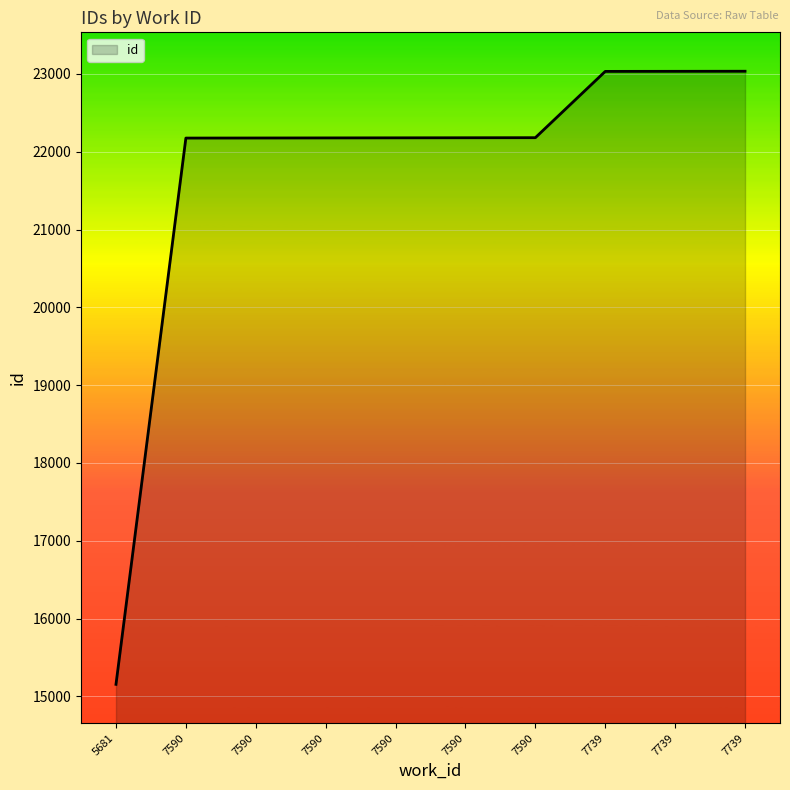

What is the value of the 5th point from the left?

22176